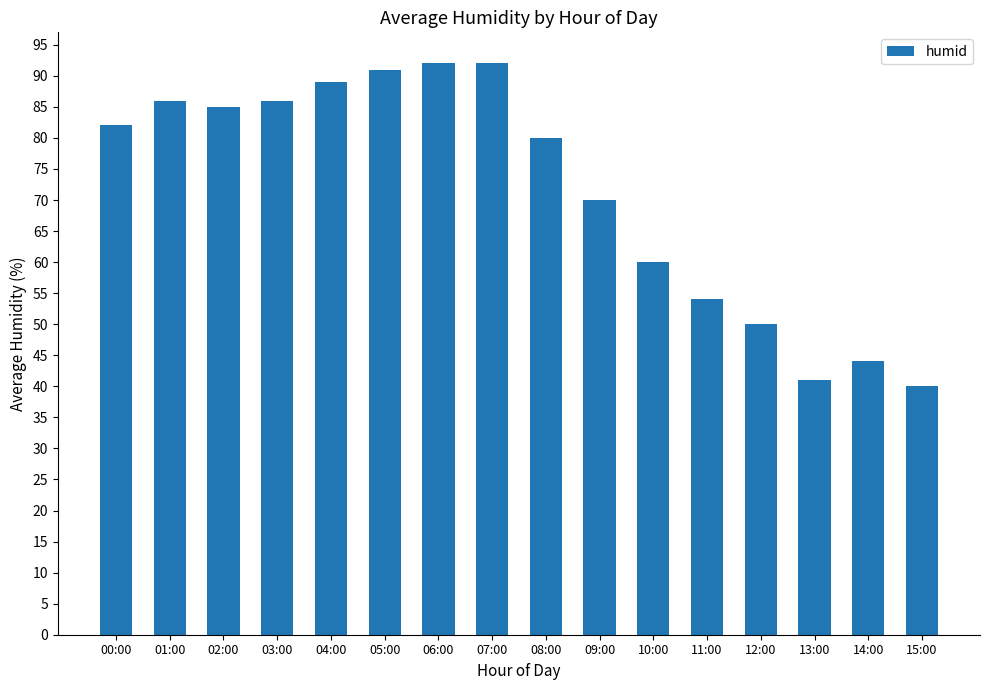

What is the change in value from 10:00 to 15:00?

-20